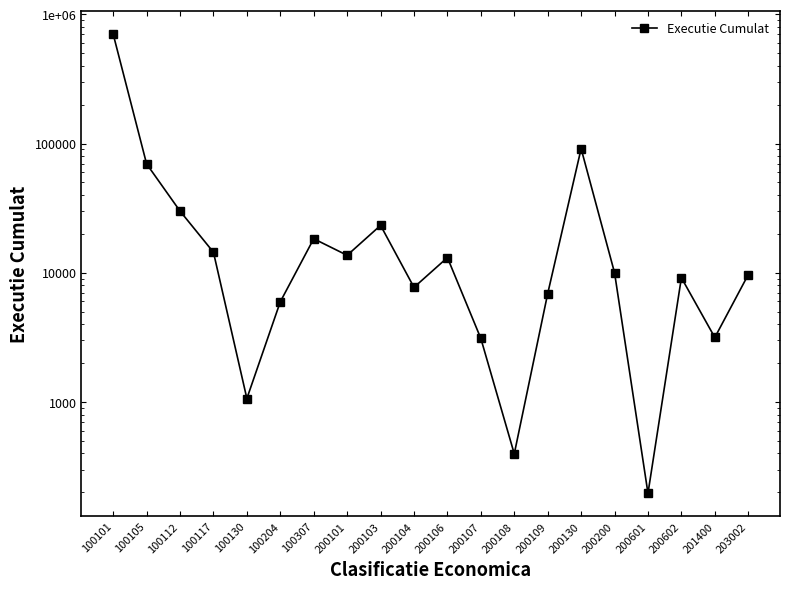

What is the maximum value shown in the chart?

702084.0